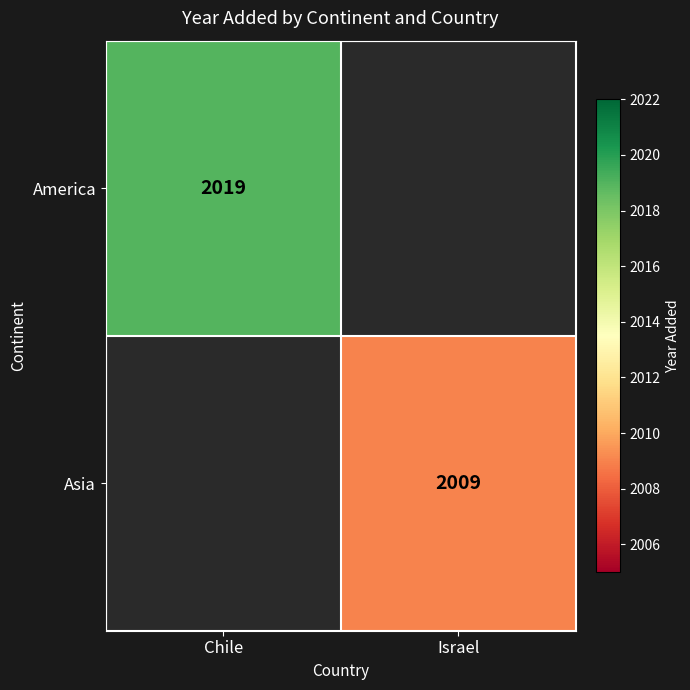

The America series shows 779 at Chile. True or false?

False